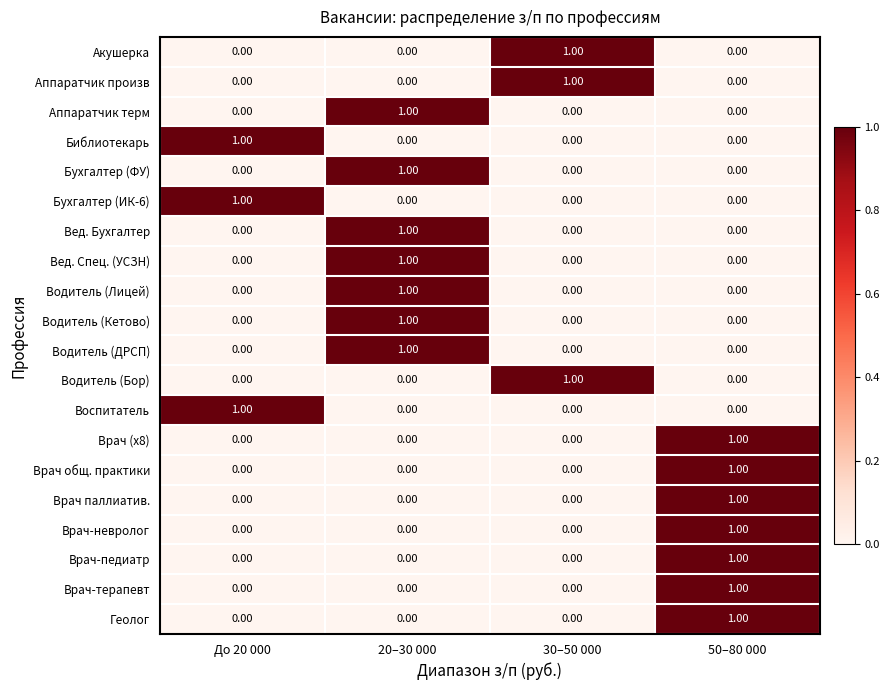

What is the total value across all series at До 20 000?

3